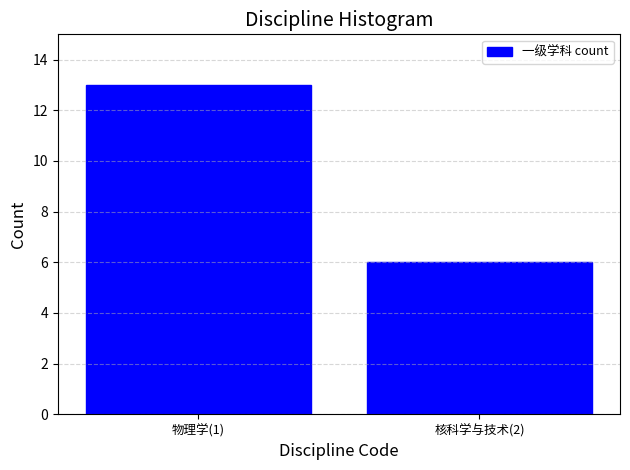

Reading left to right, extract all data points from this chart.

13	6